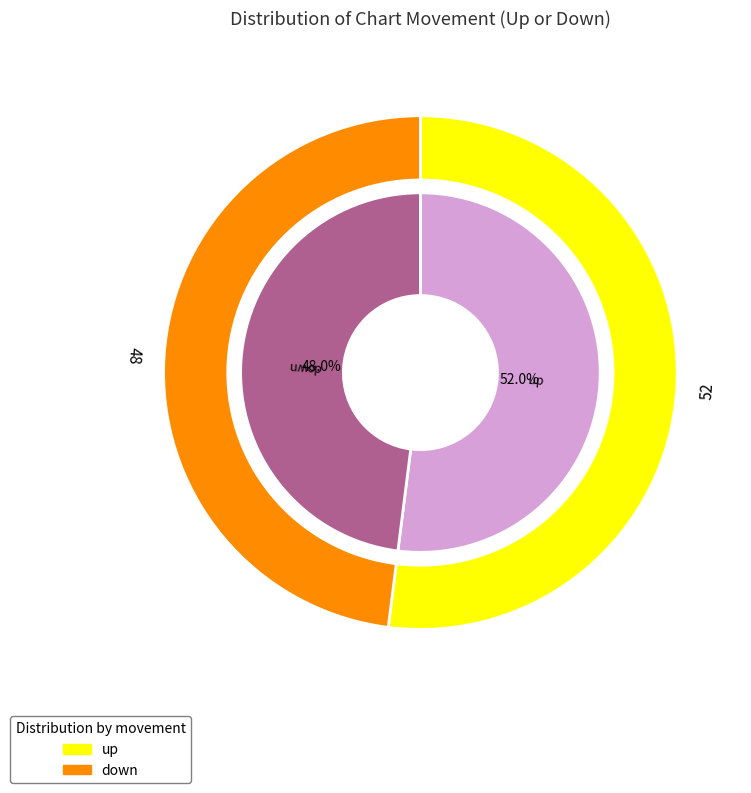

What is the ratio of the value at down to the value at up?

0.9